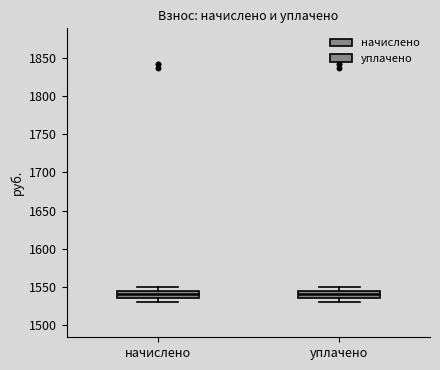

Reading left to right, transcribe this box plot: for each box, give where its median line is, the range the box spans, and where its two whiskers end, as read against the y-axis. The values are not printed on the chart, so give them approximately, as read against the axis.

начислено: median 1540, box 1535 to 1545, whiskers 1530 to 1550
уплачено: median 1540, box 1535 to 1545, whiskers 1530 to 1550